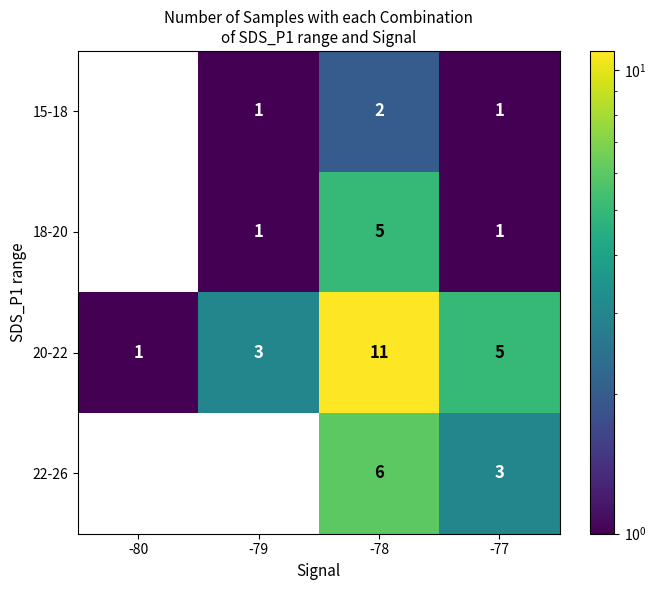

What is the difference between the maximum and minimum values in the 22-26 series?

6